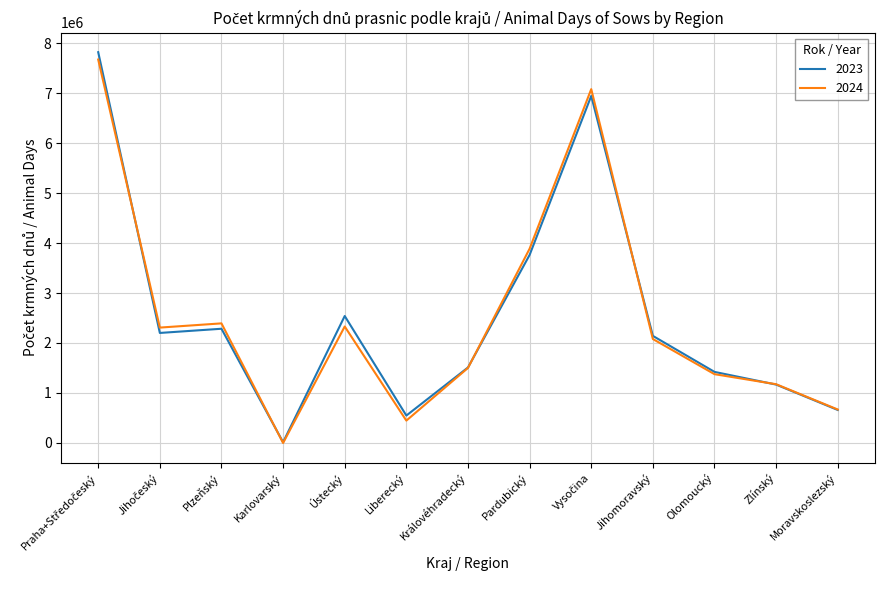

The value of 2024 at Pardubický is 1253347. True or false?

False